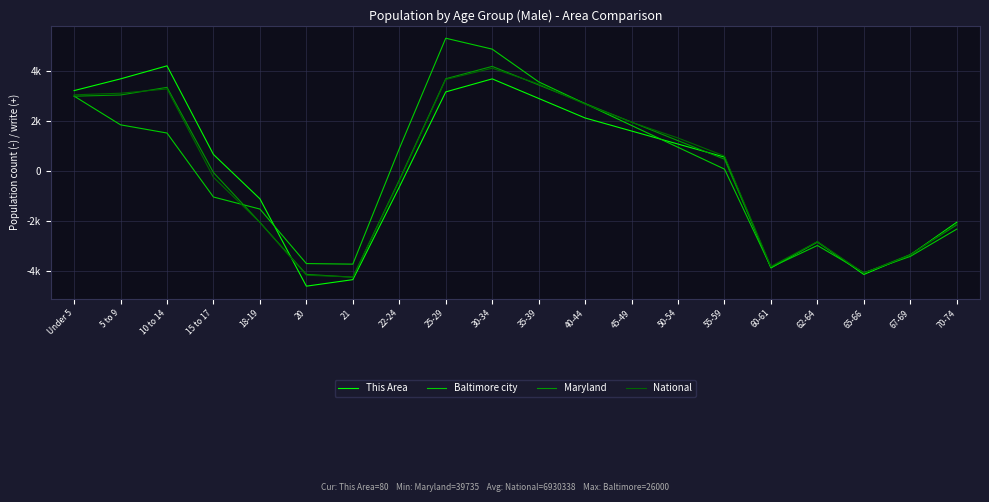

At which label is National closest to -61?

15 to 17